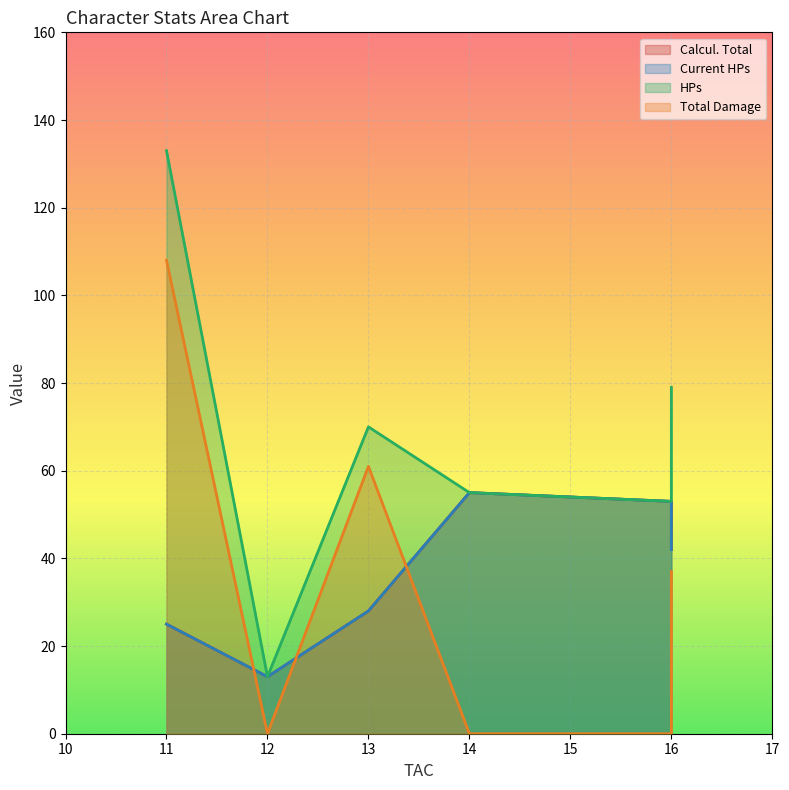

At how many categories does at least one series exceed 124?

1